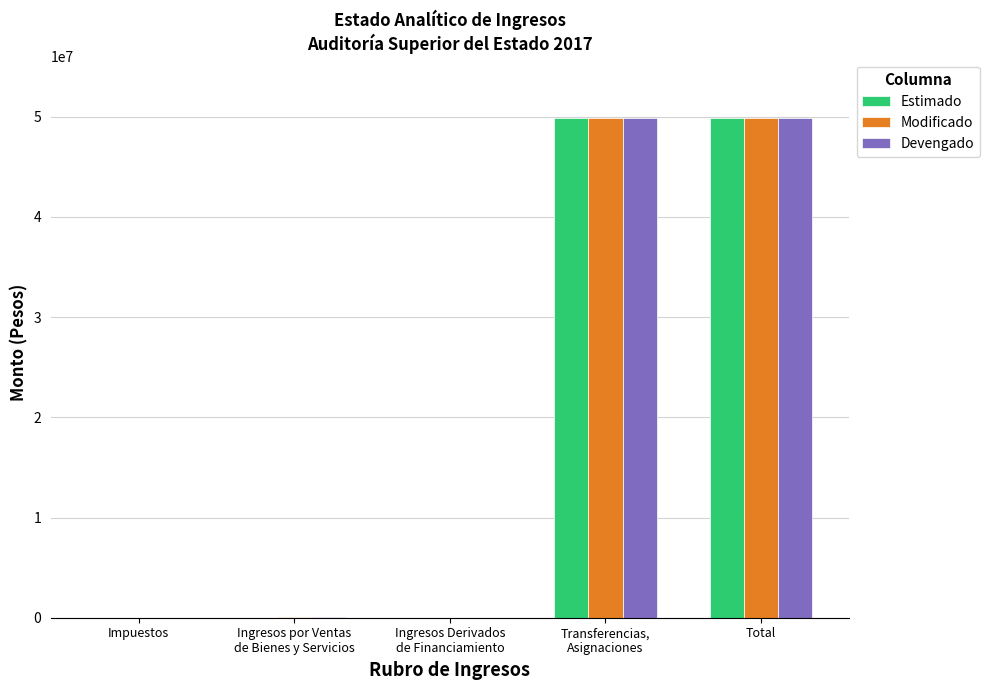

What is the maximum value shown in the chart?

49910942